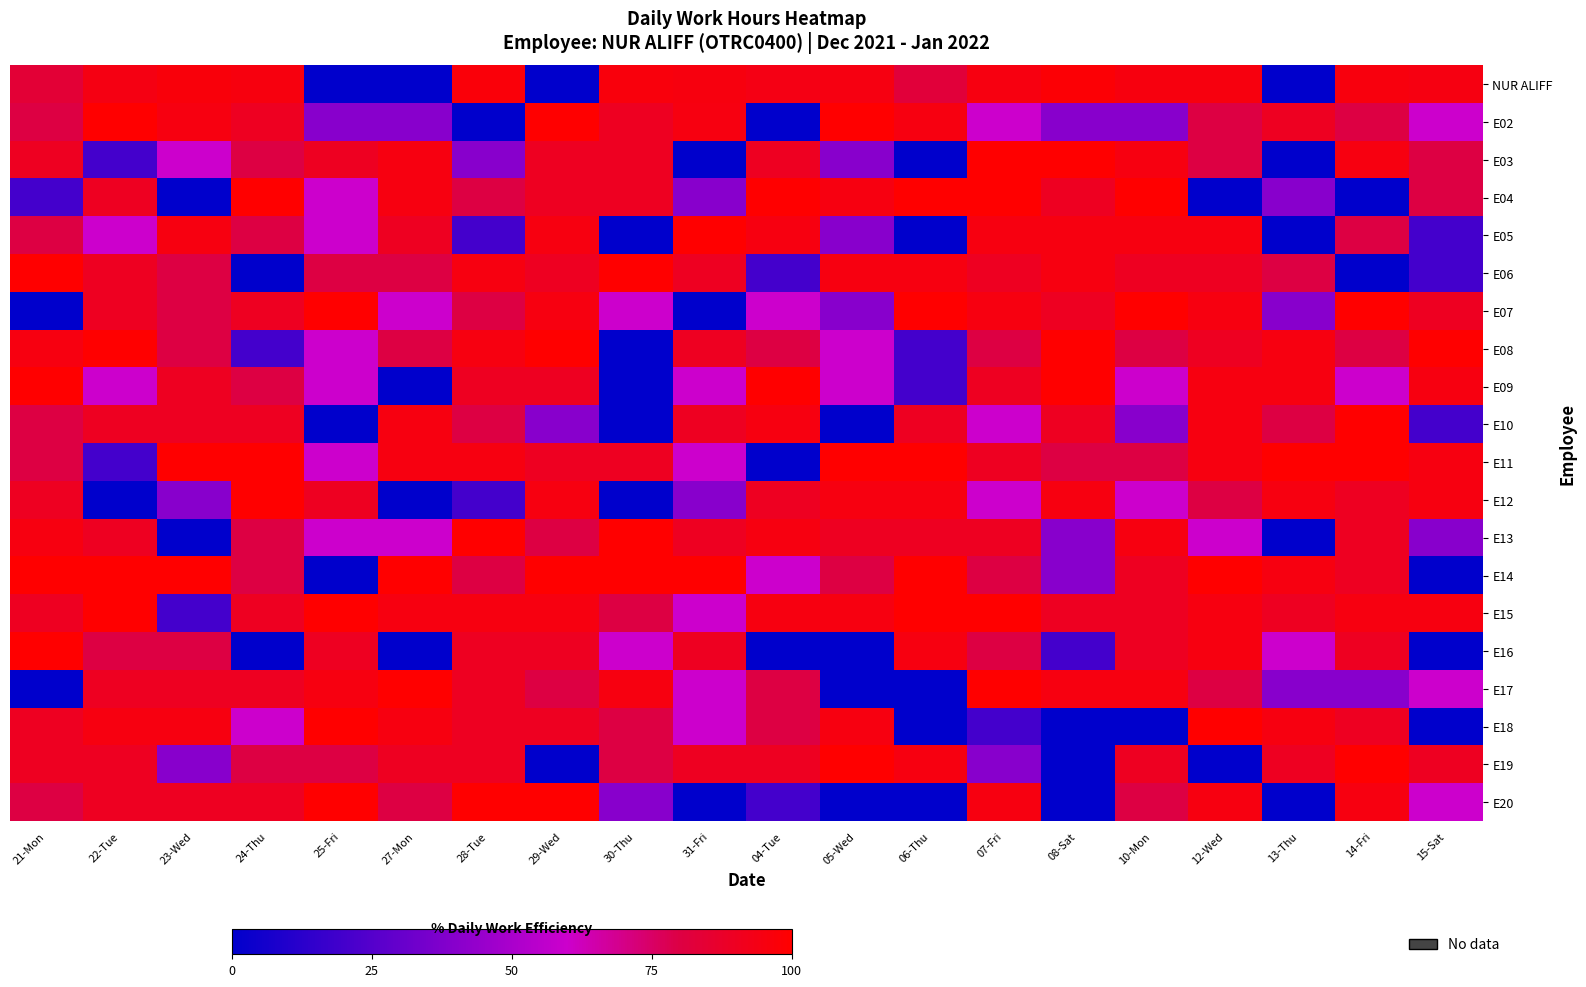

What is the total value across all series at 21-Mon?

1543.8